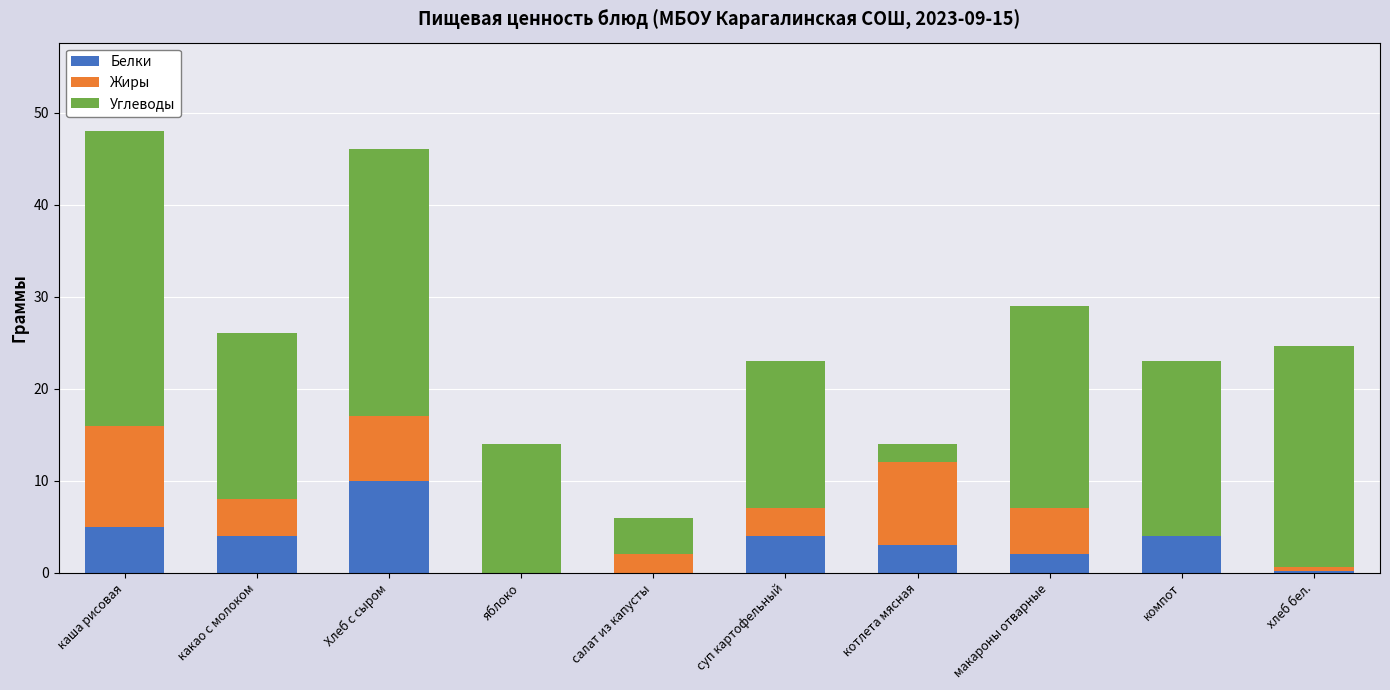

What is the sum of all Белки values?

32.2